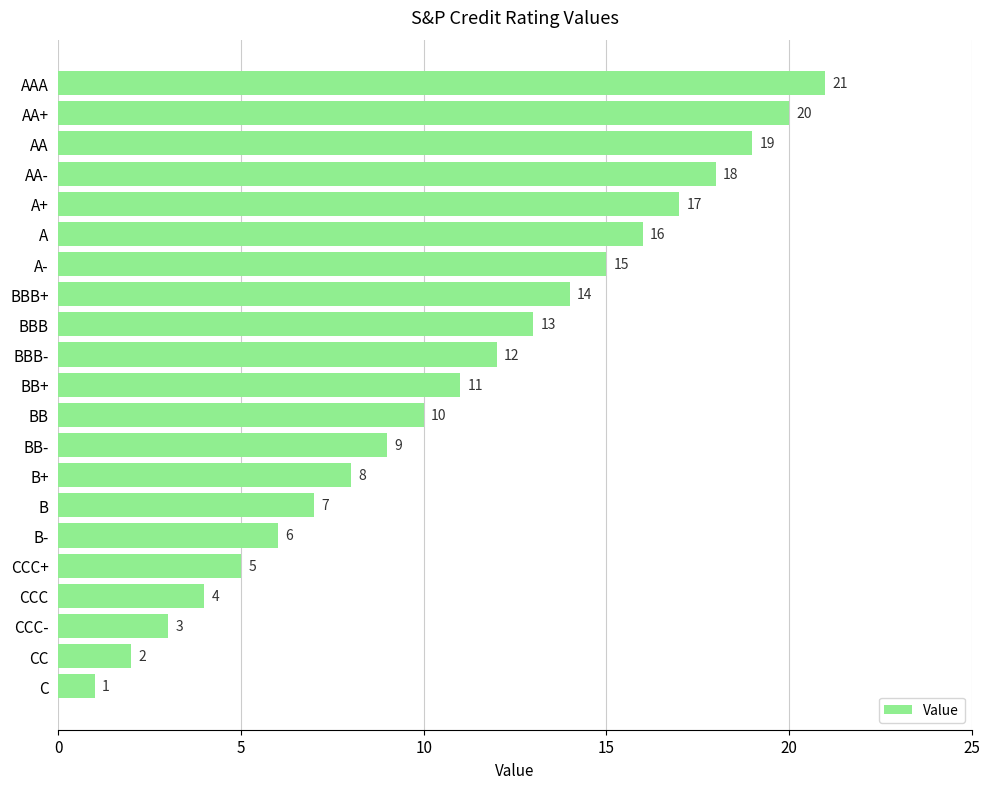

The chart shows a value of 9 at BB-. True or false?

True